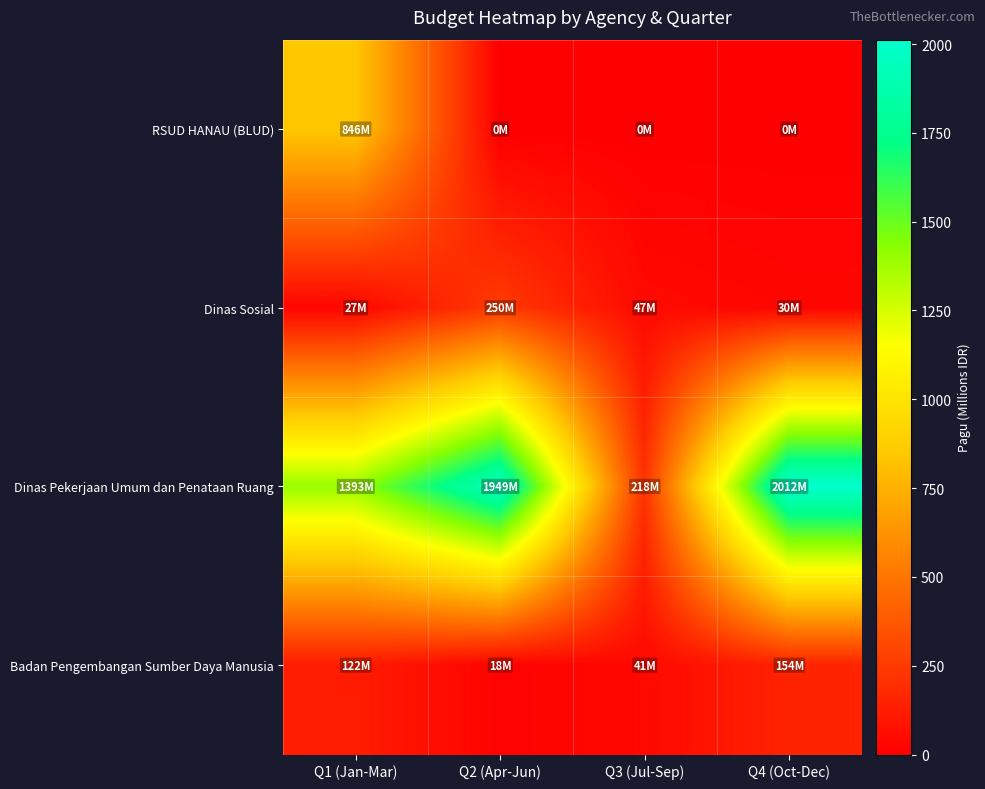

Reading left to right, list all the values displayed in this chart.

RSUD HANAU (BLUD): Q1 (Jan-Mar)=846.3	Q2 (Apr-Jun)=0.0	Q3 (Jul-Sep)=0.0	Q4 (Oct-Dec)=0.0
Dinas Sosial: Q1 (Jan-Mar)=27.1	Q2 (Apr-Jun)=249.7	Q3 (Jul-Sep)=46.6	Q4 (Oct-Dec)=30.5
Dinas Pekerjaan Umum dan Penataan Ruang: Q1 (Jan-Mar)=1393.3	Q2 (Apr-Jun)=1949.2	Q3 (Jul-Sep)=217.9	Q4 (Oct-Dec)=2012.3
Badan Pengembangan Sumber Daya Manusia: Q1 (Jan-Mar)=122.0	Q2 (Apr-Jun)=18.3	Q3 (Jul-Sep)=40.6	Q4 (Oct-Dec)=153.7